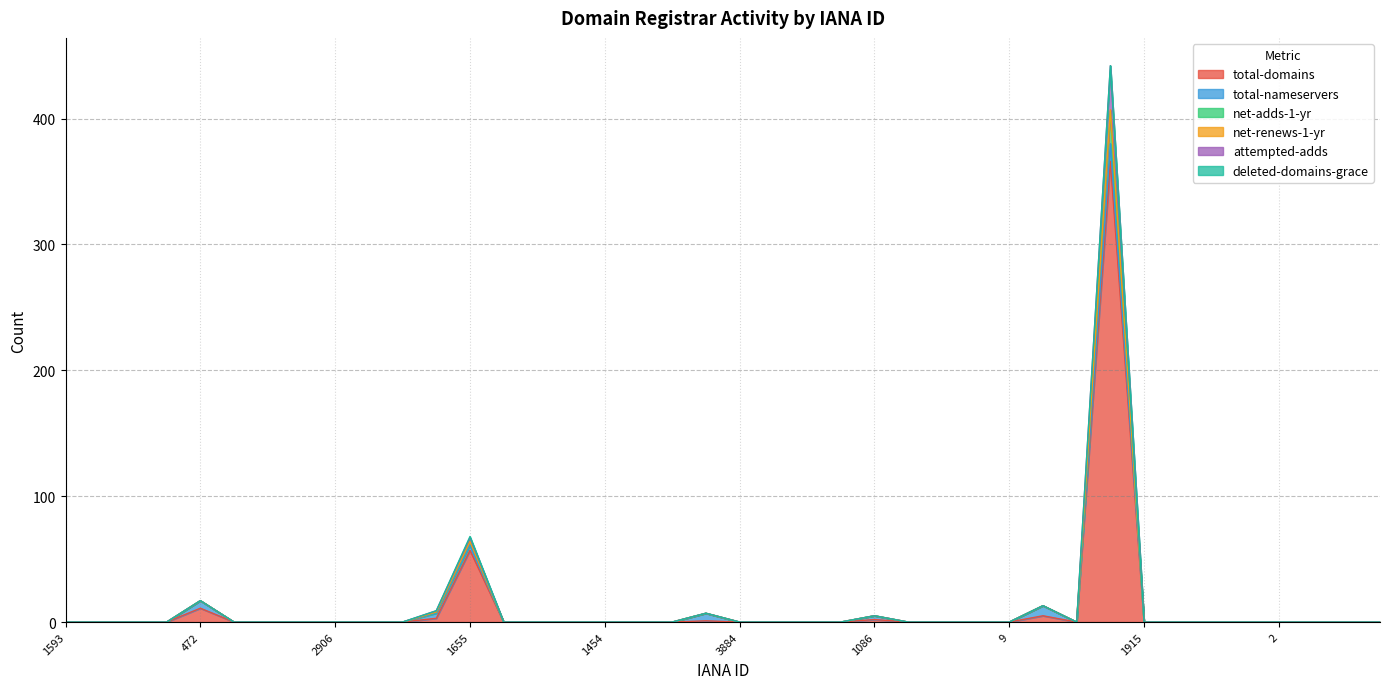

How many data points does each series have?

40